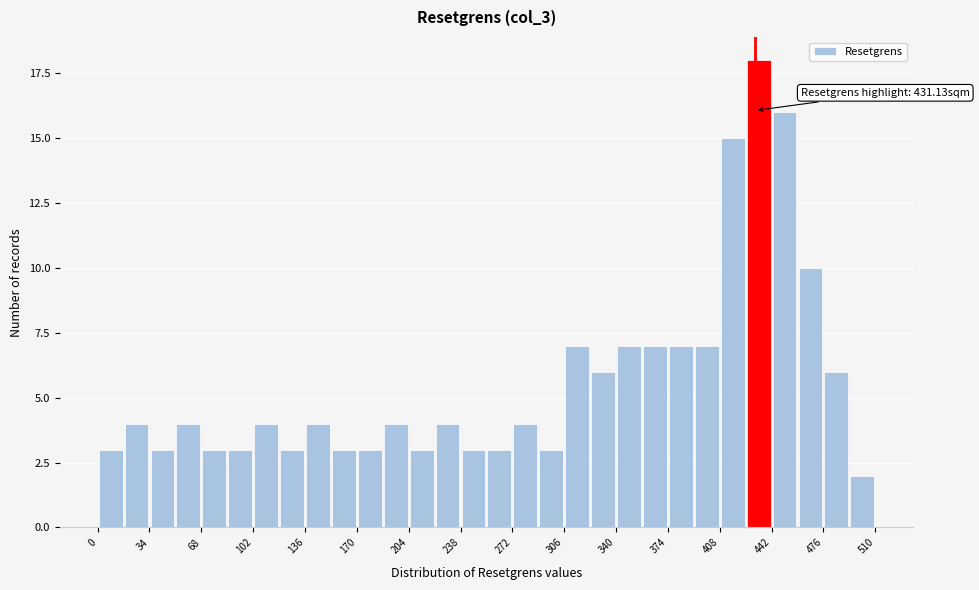

Around what value on the x-axis is the tallest bar? Give the approximate position of its centre, as read against the axis.

435